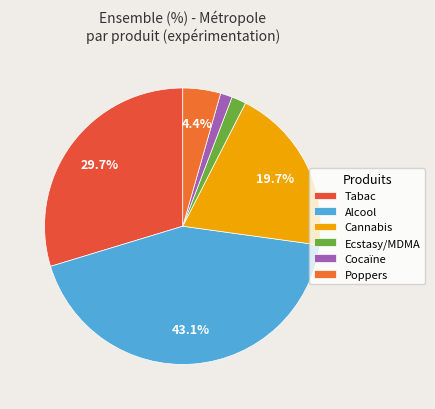

The Ecstasy/MDMA slice represents 10% of the pie. True or false?

False